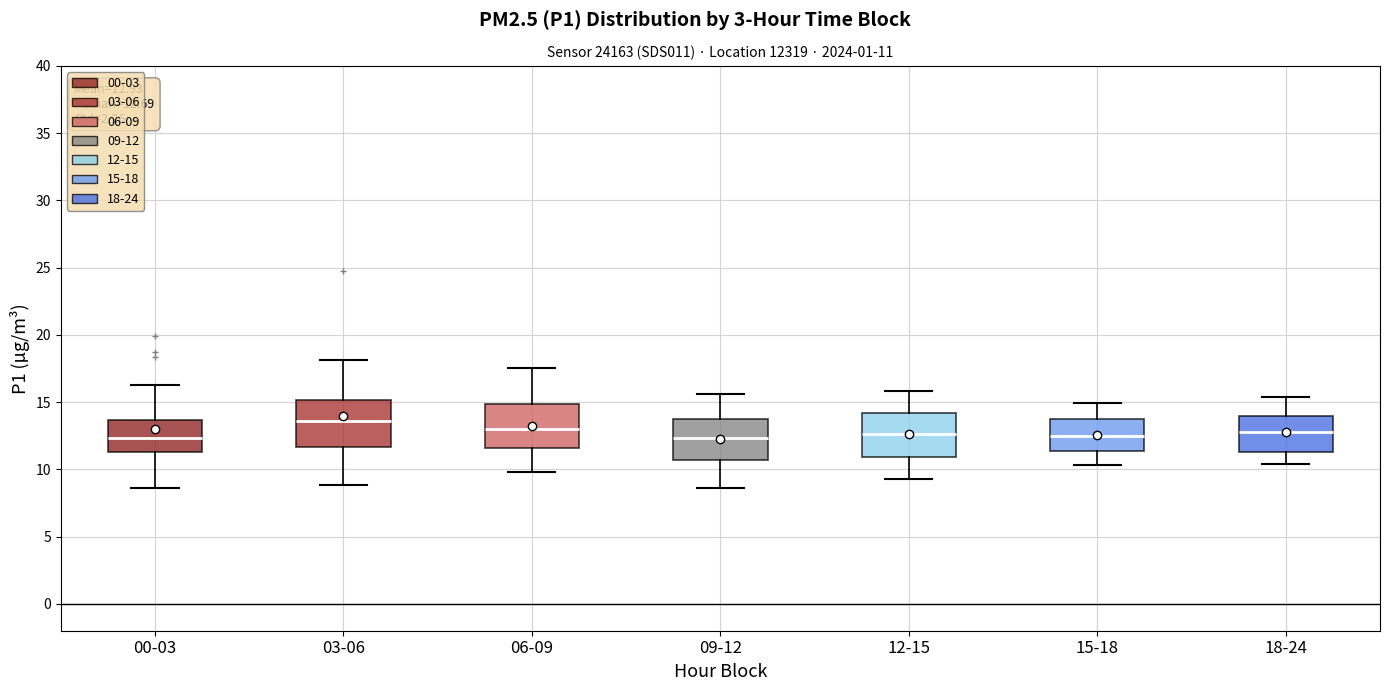

Which box's median line is the highest?

03-06